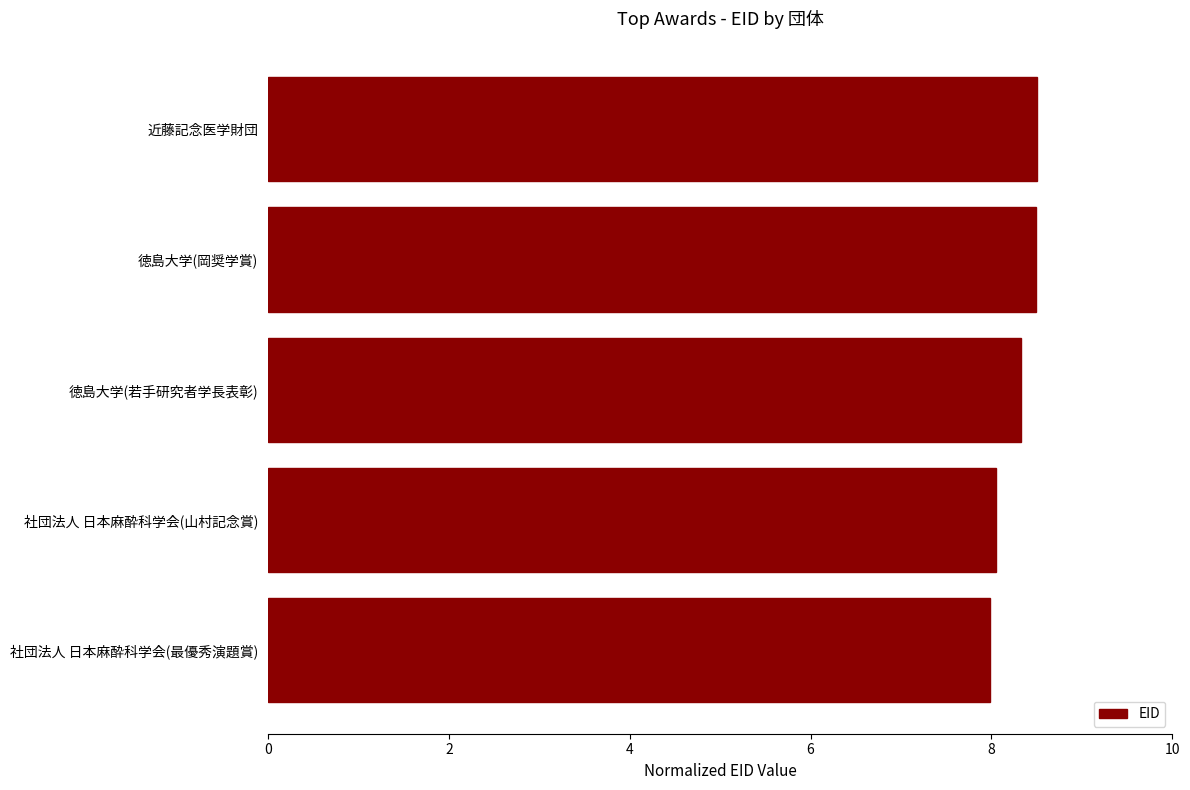

Does the chart contain any negative values?

No